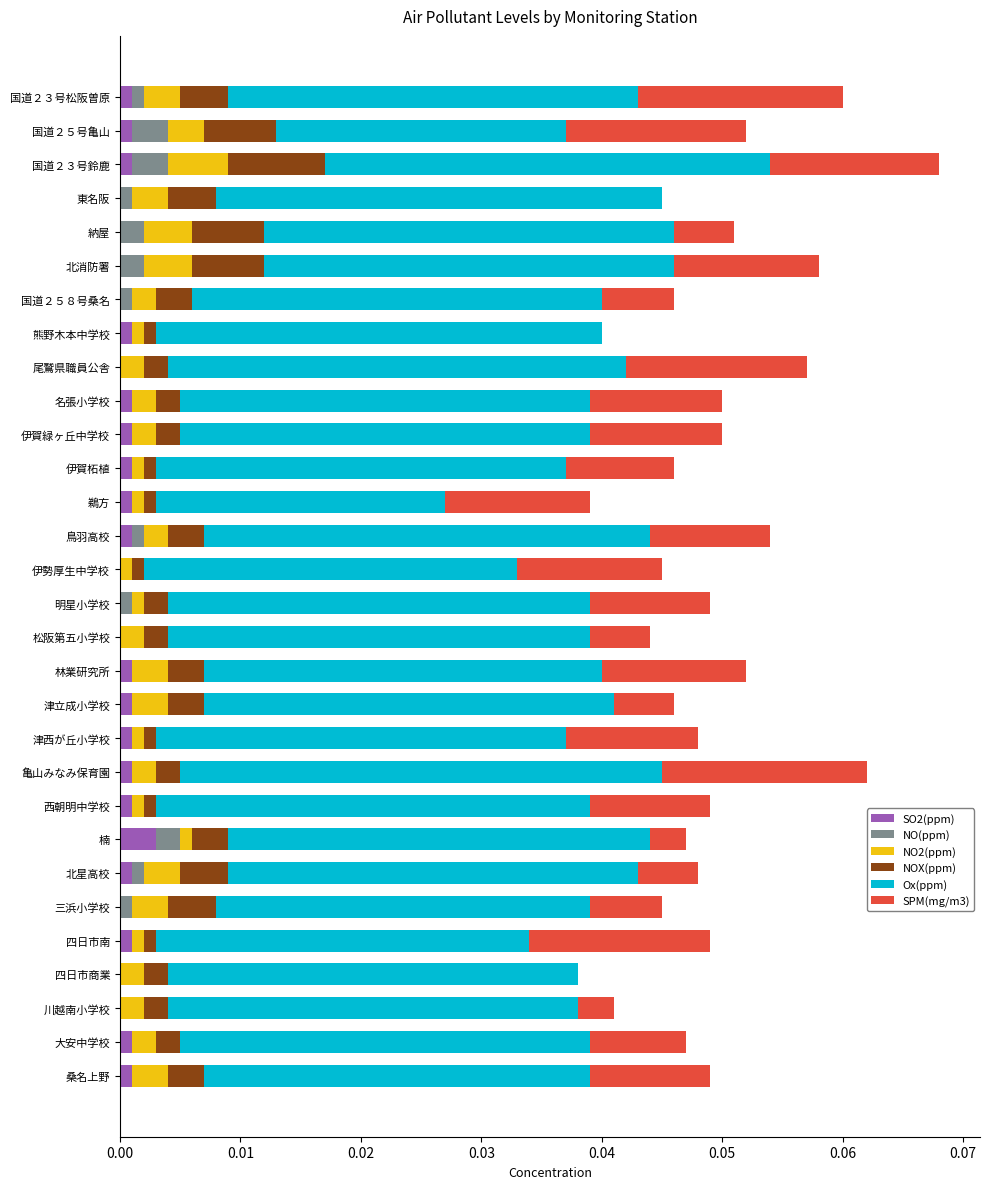

True or false: SO2(ppm) has a value of 0.0 at 林業研究所.

True